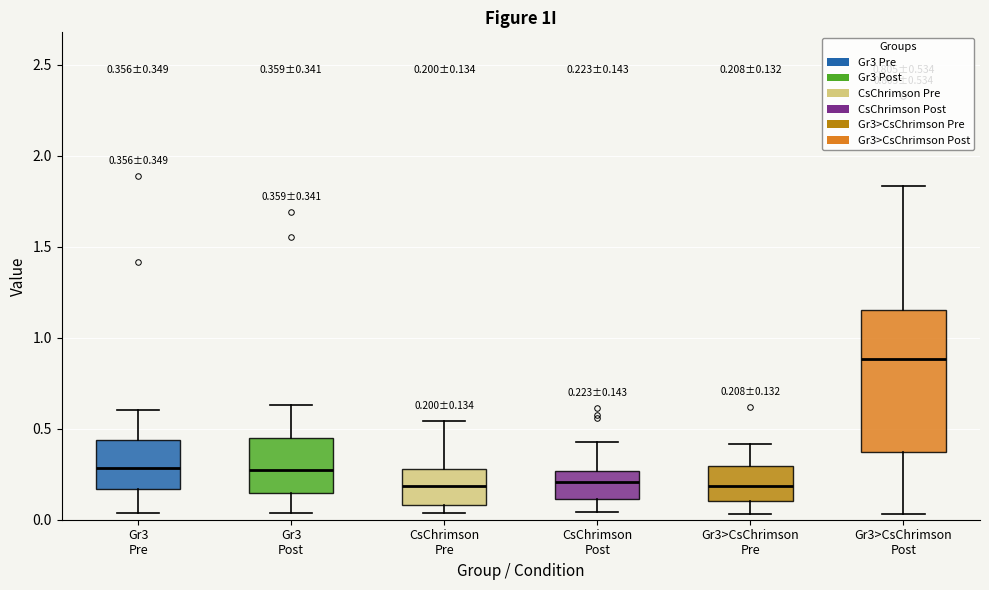

Which box's median line is the highest?

Gr3>CsChrimson Post